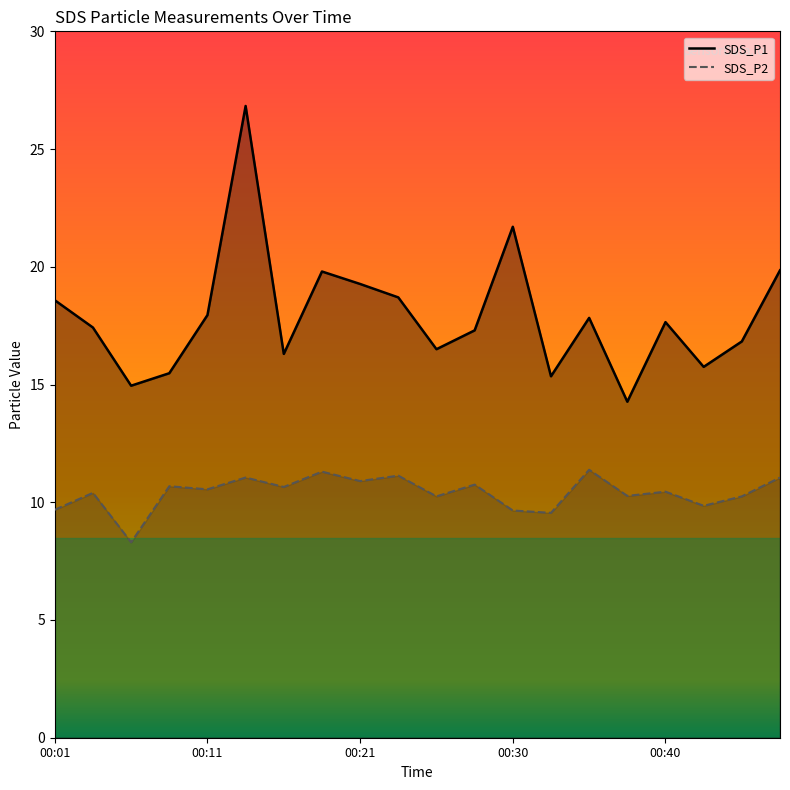

Which category has the highest value in the SDS_P2 series?

00:35